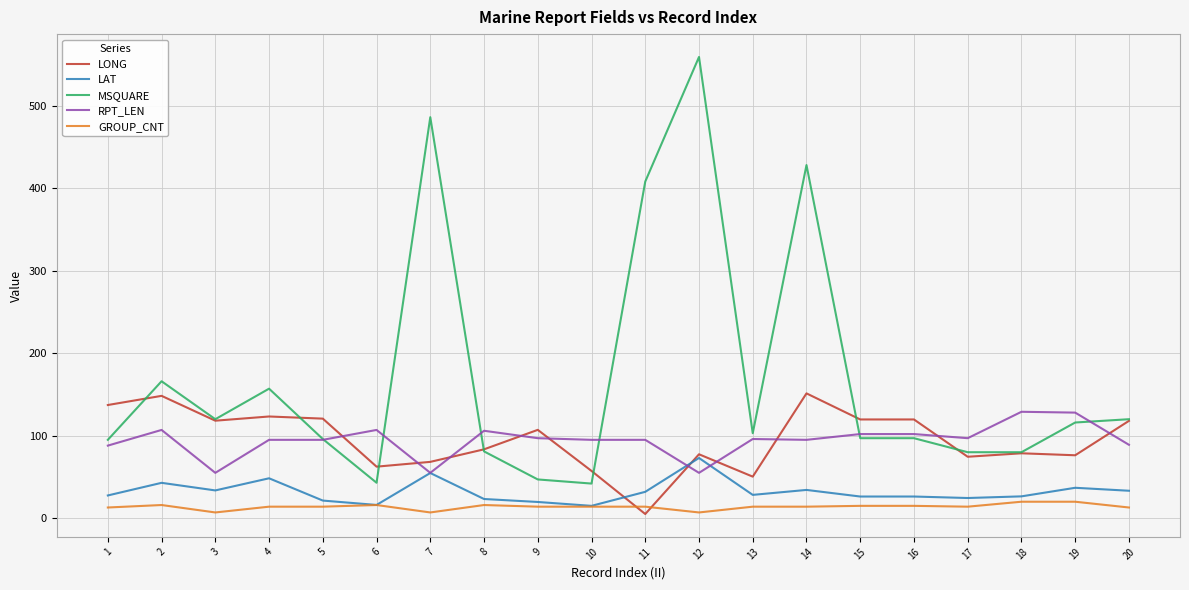

True or false: LONG has more than 2 interior local peaks.

True